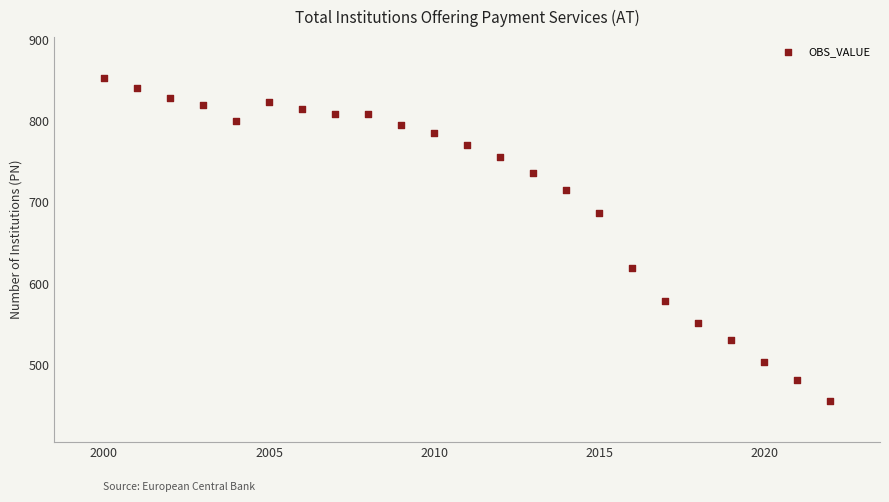

What is the range of Y values (max minus min)?

398